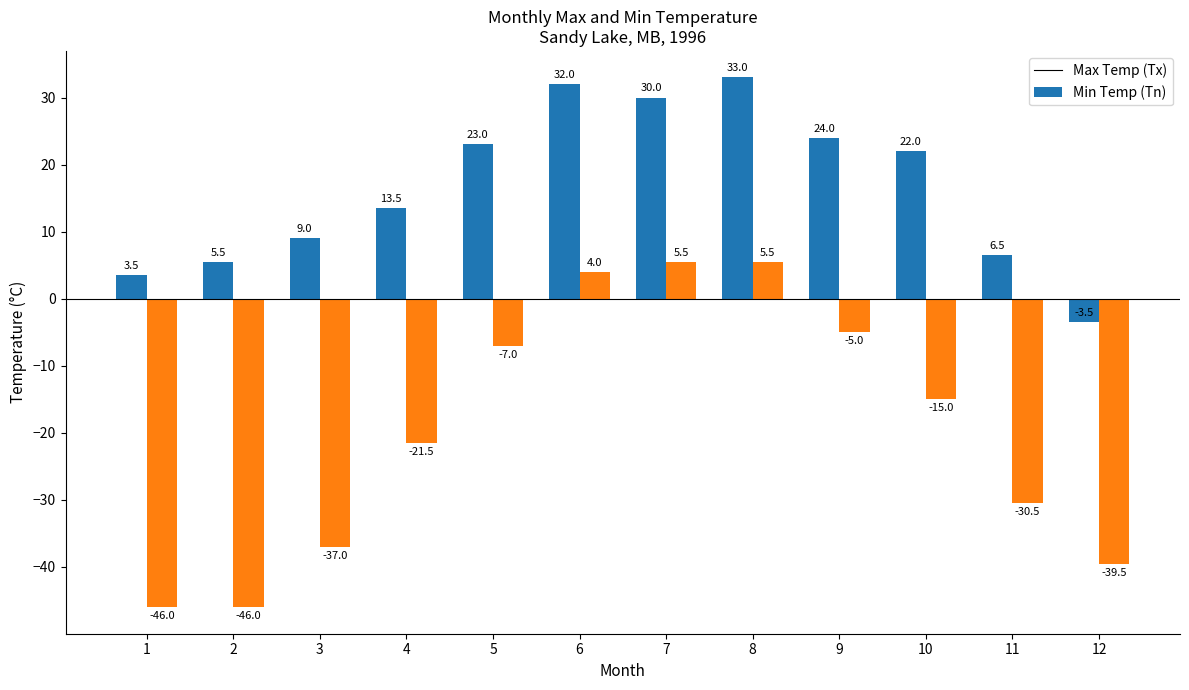

What is the total value across all series at 8?

38.5